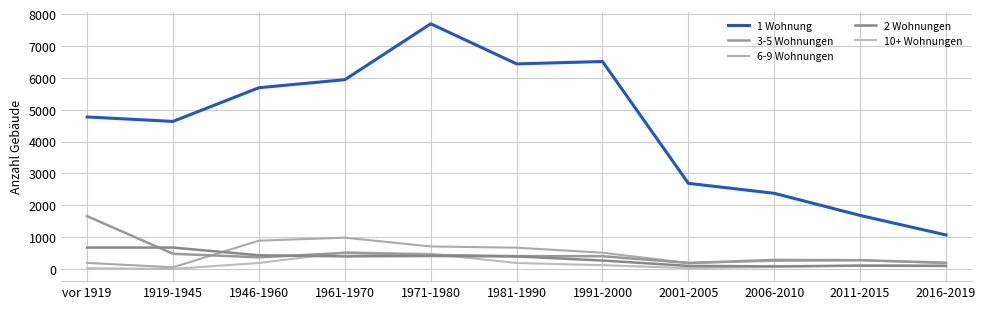

What is the label of the 10th point from the left?

2011-2015